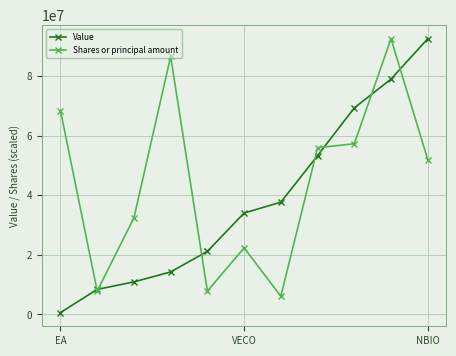

Which series has the largest total across all categories?

Shares or principal amount